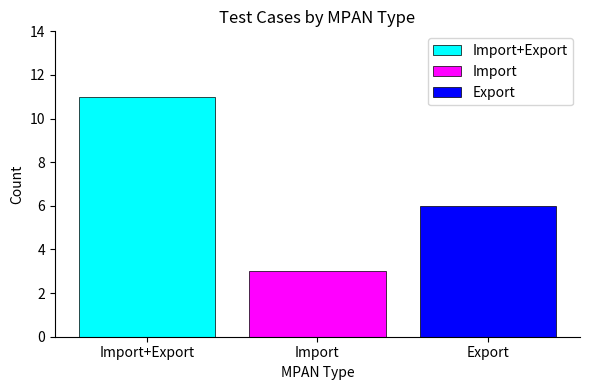

At Import, list the series in order from largest to smallest.

Import+Export, Export, Import